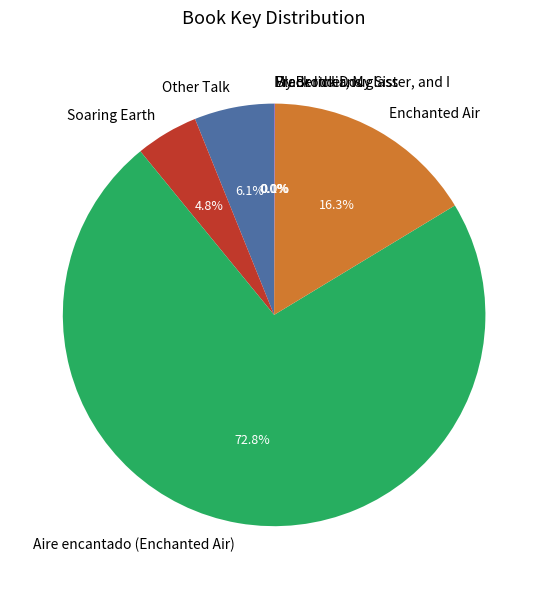

Is there any slice that represents more than half of the pie?

Yes